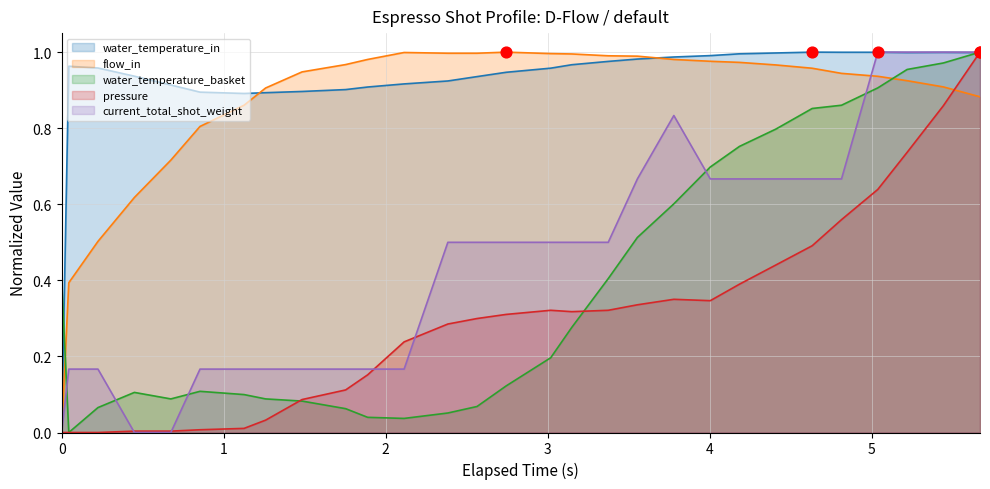

Which series reaches the maximum Y coordinate?

water_temperature_in